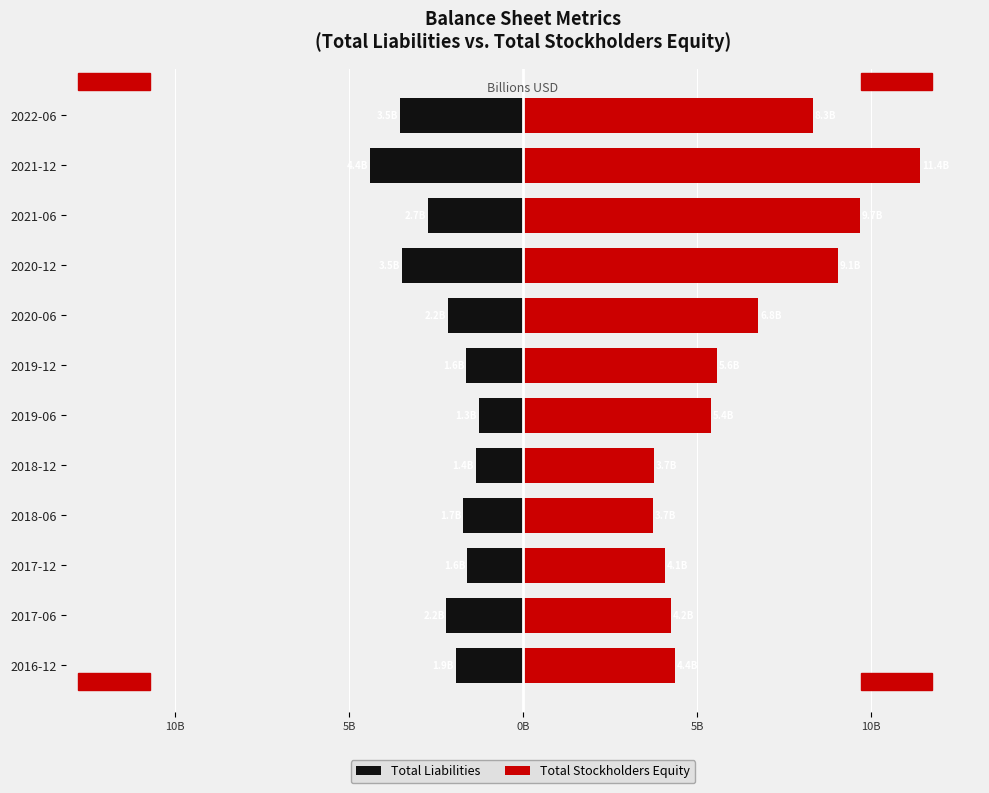

What is the minimum value for Total Liabilities?

-4.4